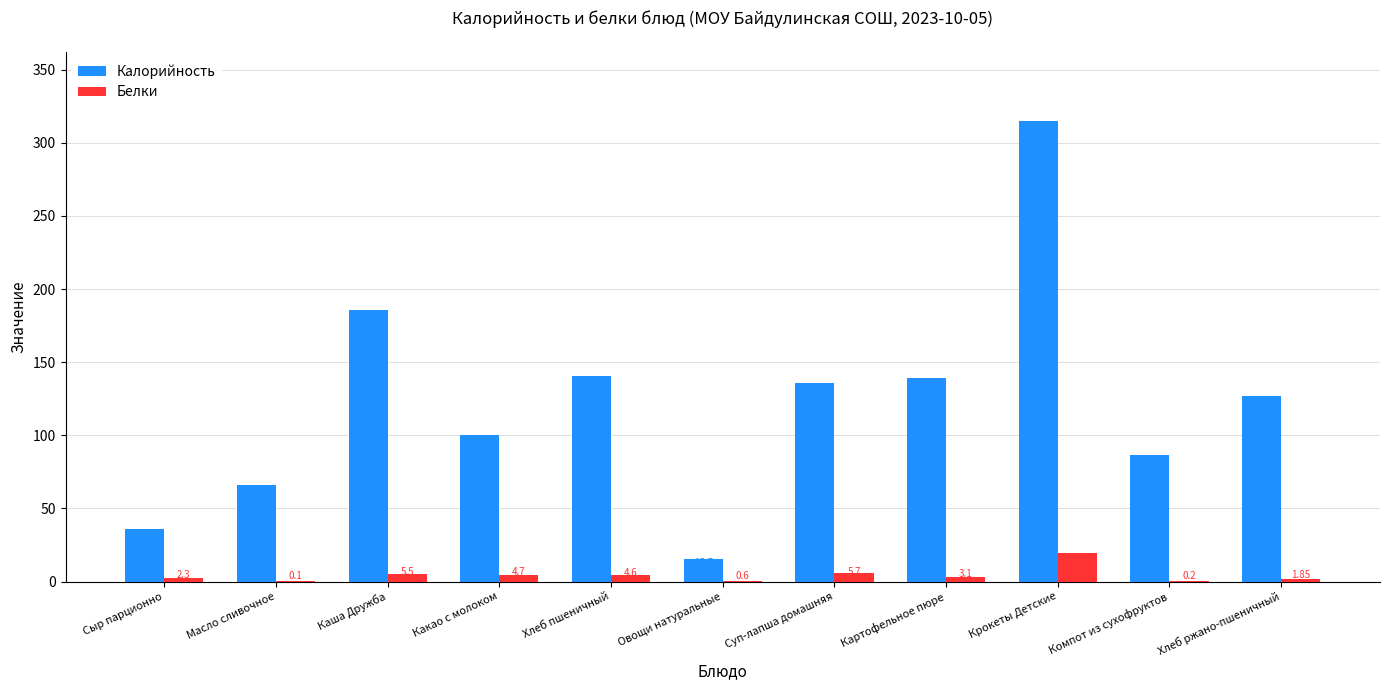

What is the sum of all Белки values?

48.0